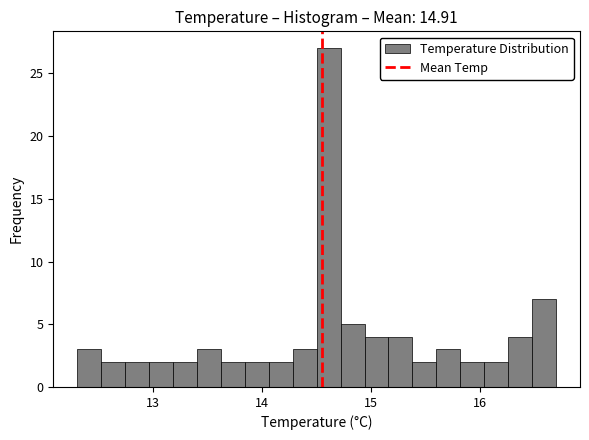

Read against the x-axis, roughly where is the centre of the tallest bar?

14.6